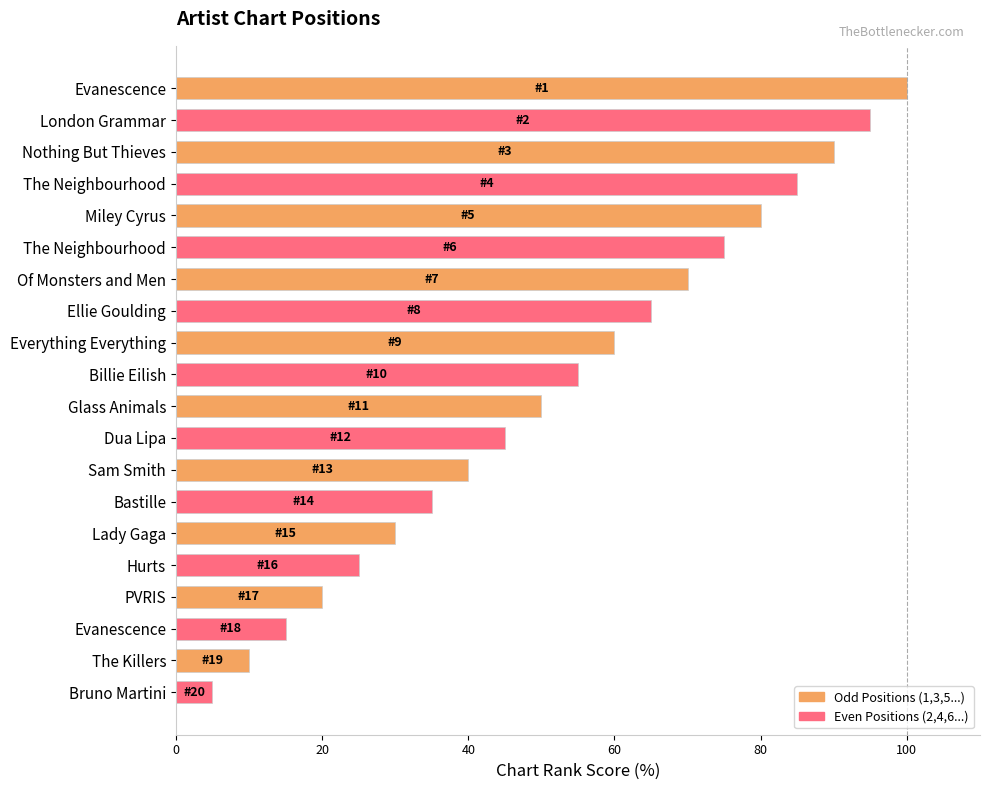

What is the spread (max minus min) of values at Sam Smith?

5.0